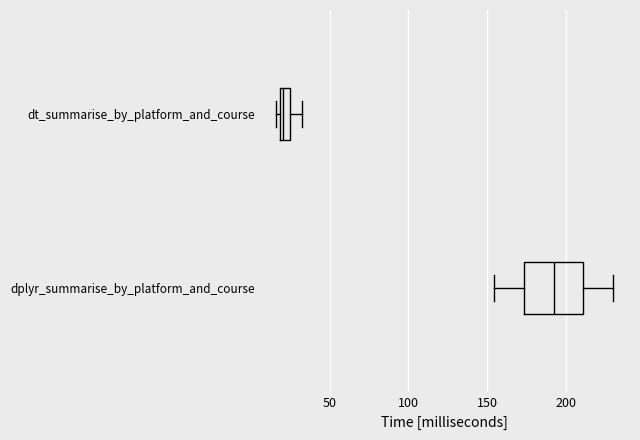

Which box is the widest, from its left edge to its right edge?

dplyr_summarise_by_platform_and_course